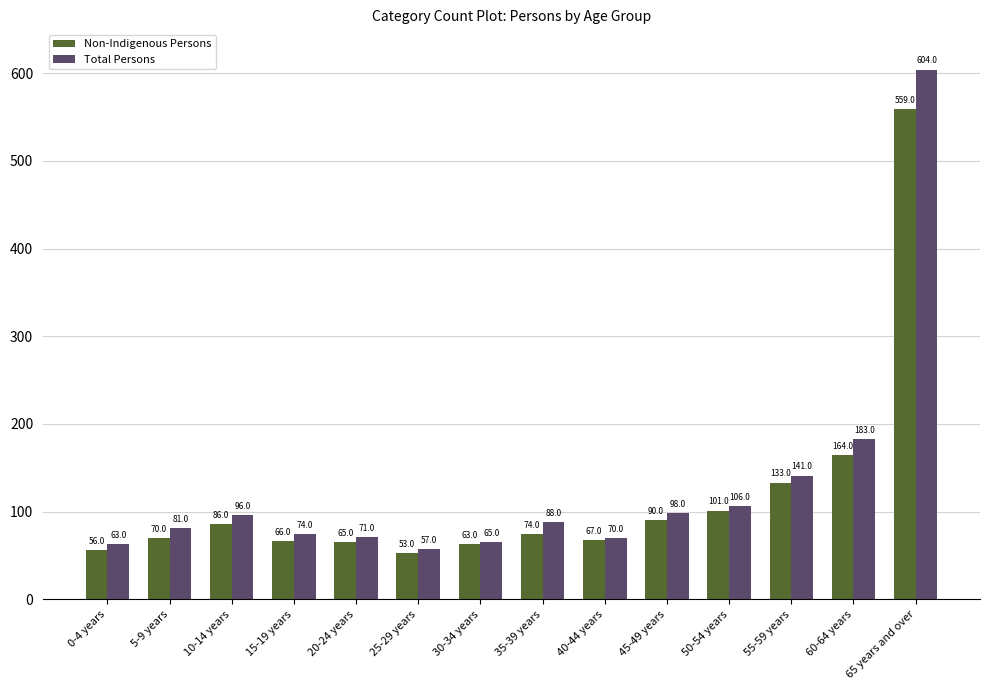

What position from the left is 45-49 years?

10